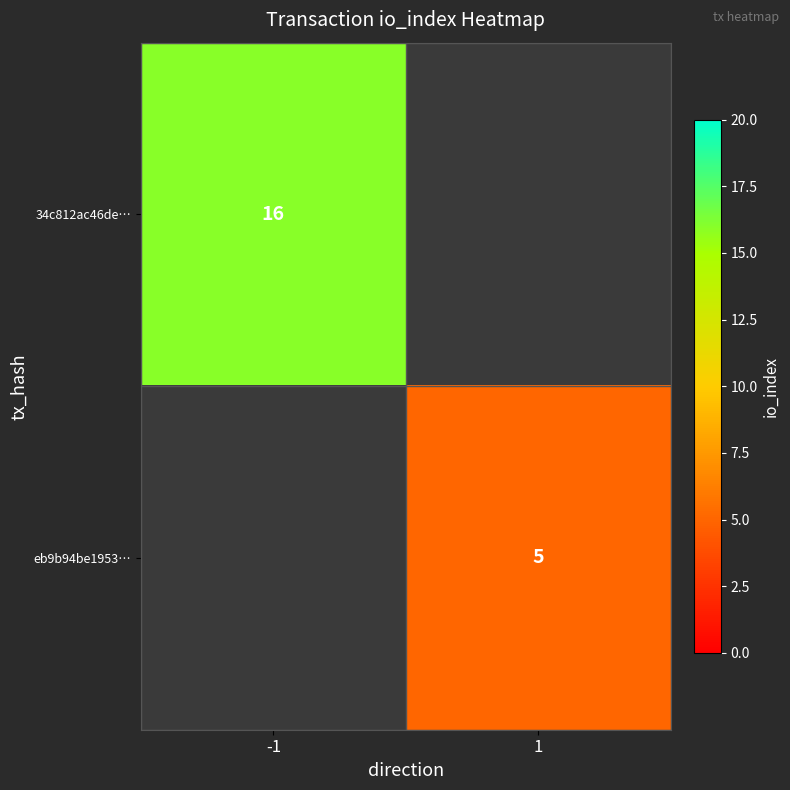

Is it true that 34c812ac46de… equals 8.4 at -1?

False